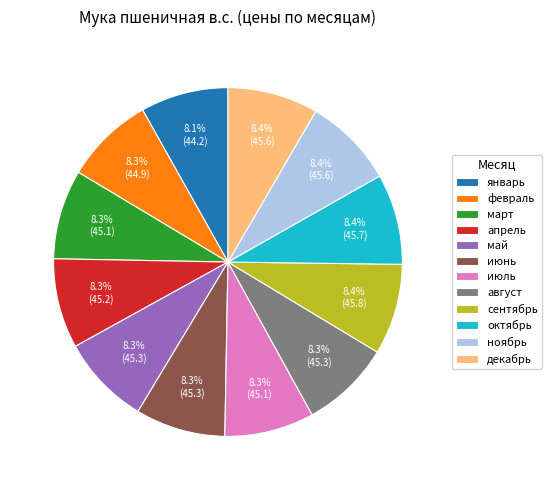

Does any single category account for the majority?

No